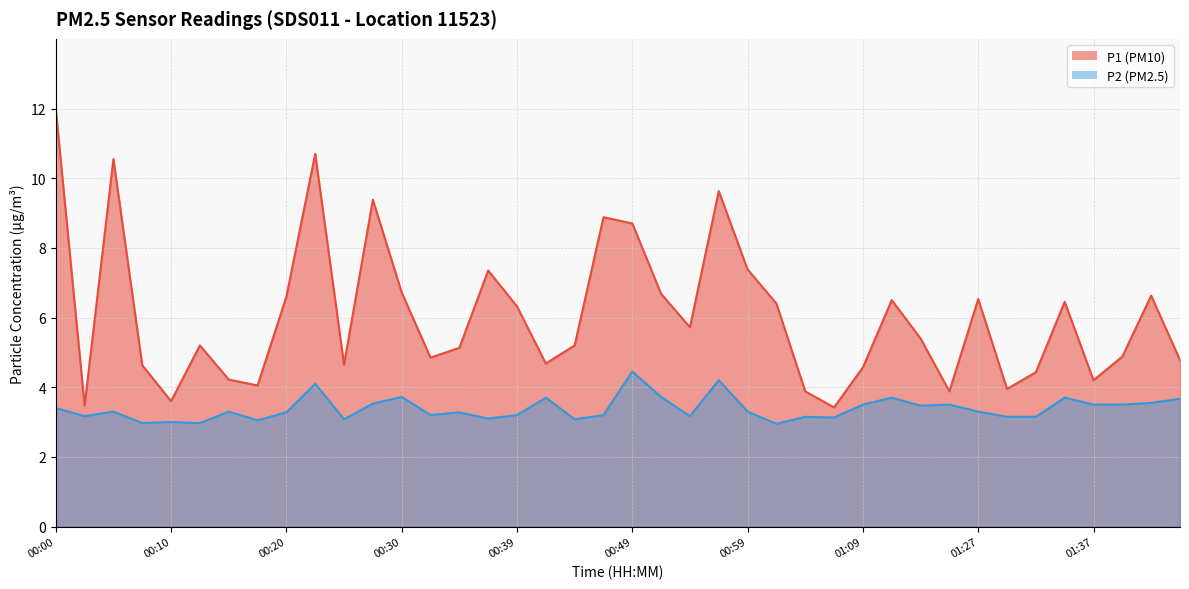

List the labels in order of P2 value, largest first.

00:49, 00:56, 00:22, 00:30, 00:51, 00:42, 01:14, 01:34, 01:44, 01:42, 00:27, 01:09, 01:24, 01:37, 01:39, 01:16, 00:00, 00:05, 00:15, 00:59, 01:27, 00:20, 00:34, 00:32, 00:39, 00:47, 00:03, 00:54, 01:04, 01:29, 01:32, 01:06, 00:37, 00:25, 00:44, 00:17, 00:10, 00:08, 00:12, 01:01